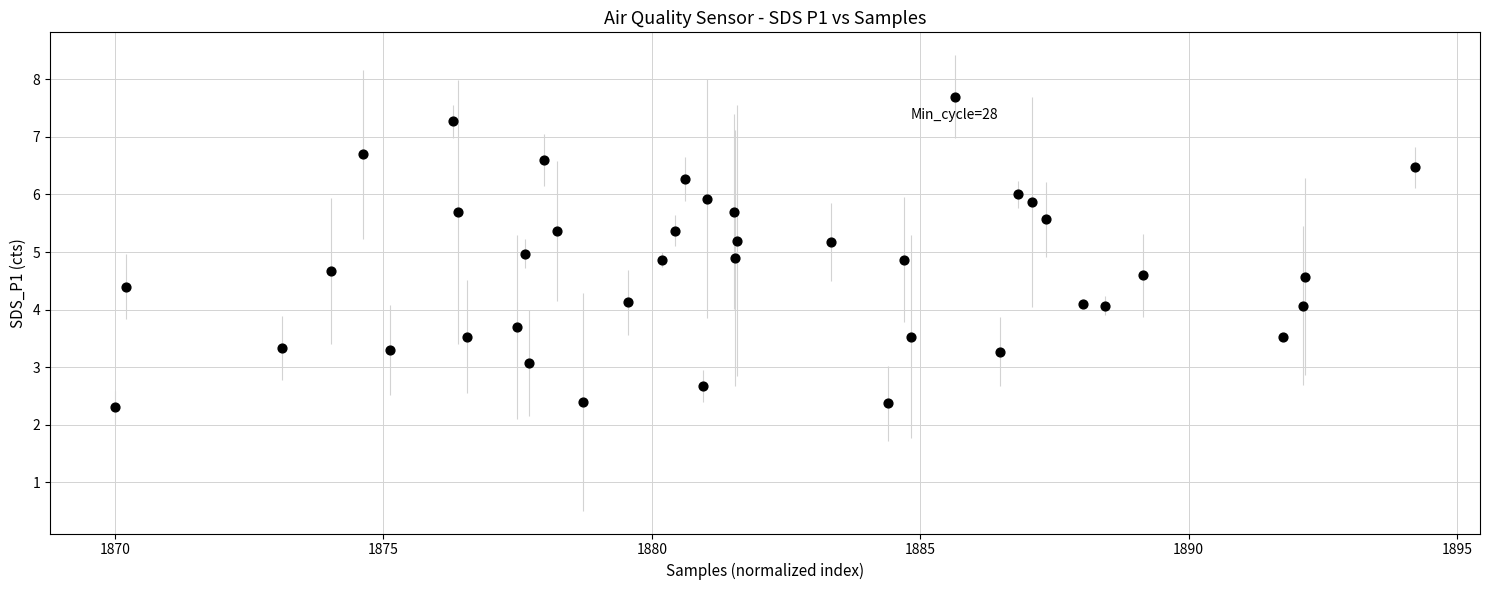

What is the range of X values (max minus min)?

24.2